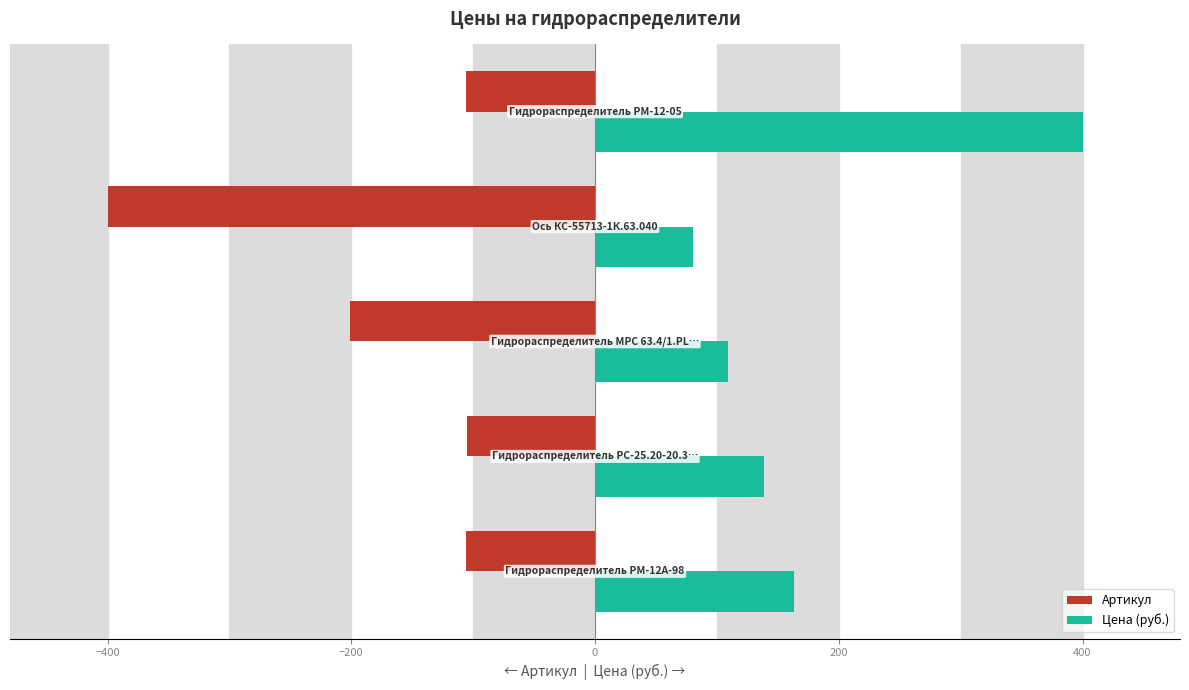

List the series in order of their overall mean, lowest first.

Артикул, Цена (руб.)